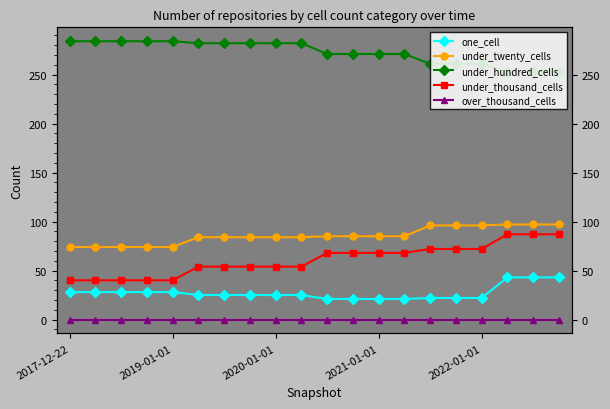

Between 2022-01-01 and 13, which series saw the biggest shift?

under_thousand_cells